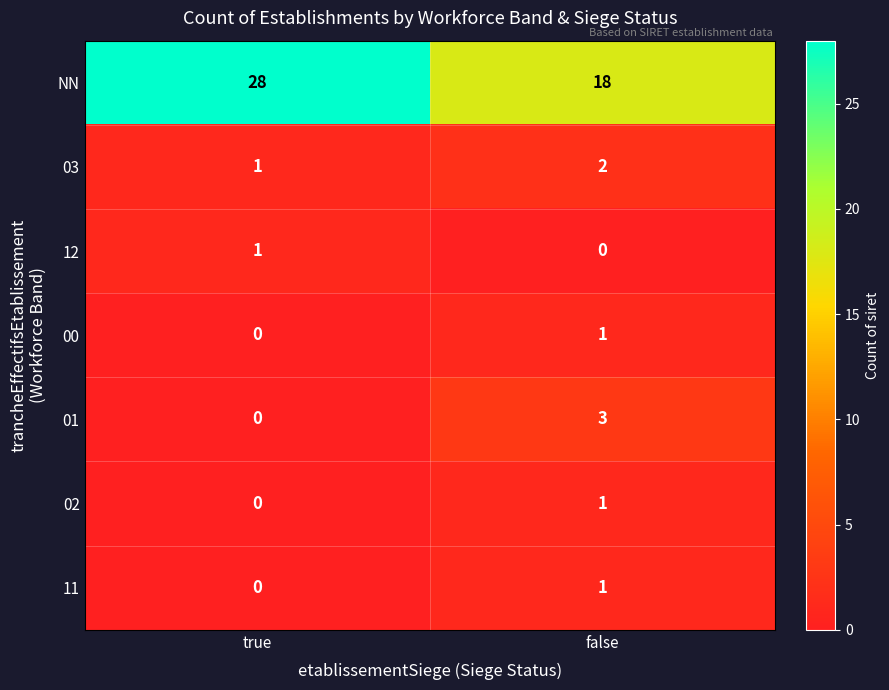

What is the spread (max minus min) of values at false?

18